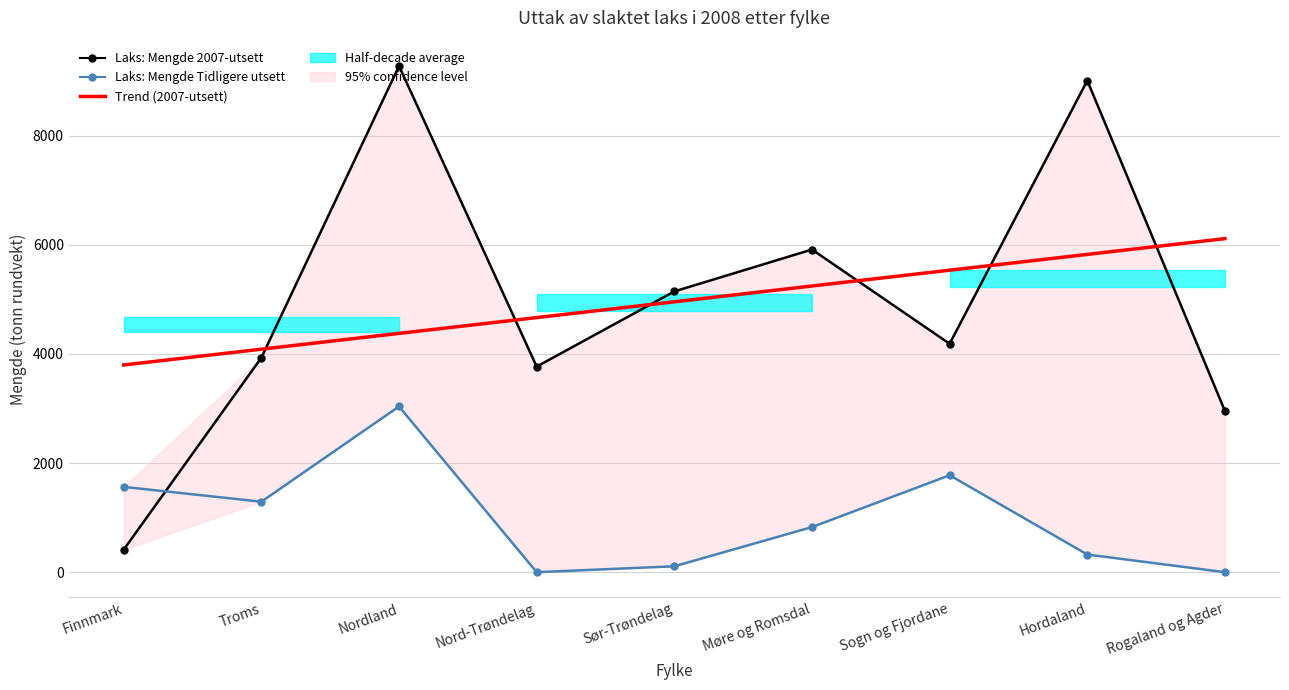

Rank the series by their maximum value, from highest to lowest.

Laks: Mengde 2007-utsett, Trend (2007-utsett), Laks: Mengde Tidligere utsett